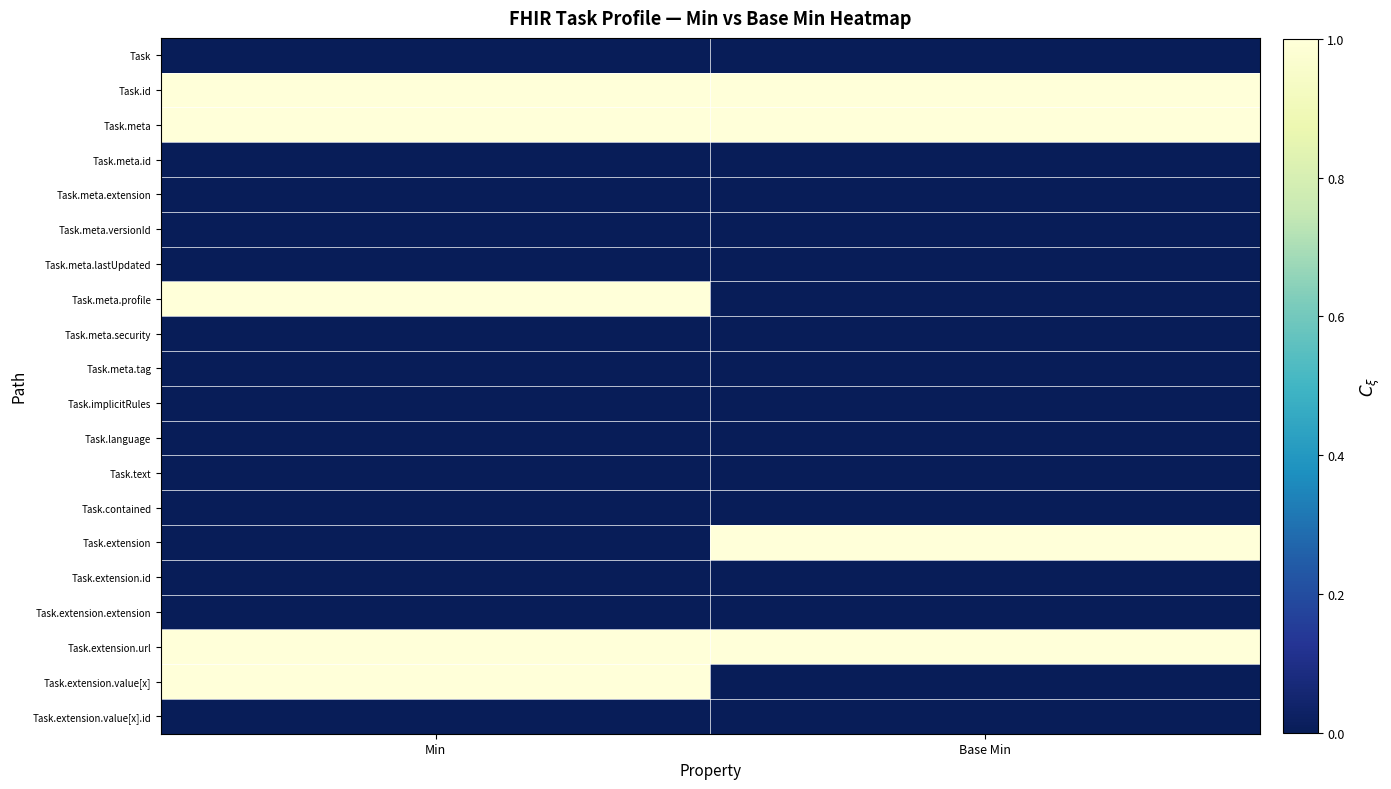

Which series has the largest total across all categories?

Task.id